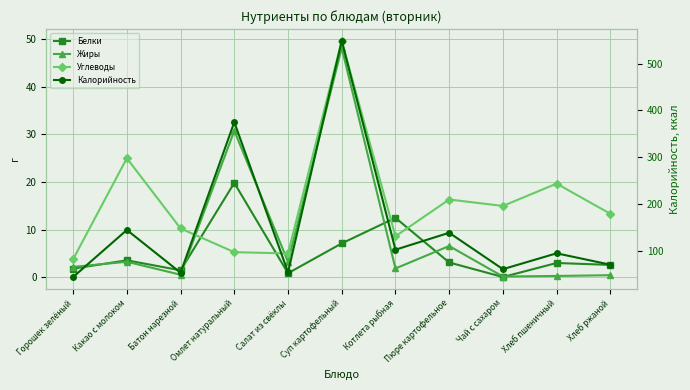

Between Салат из свёклы and Суп картофельный, which series saw the biggest shift?

Калорийность